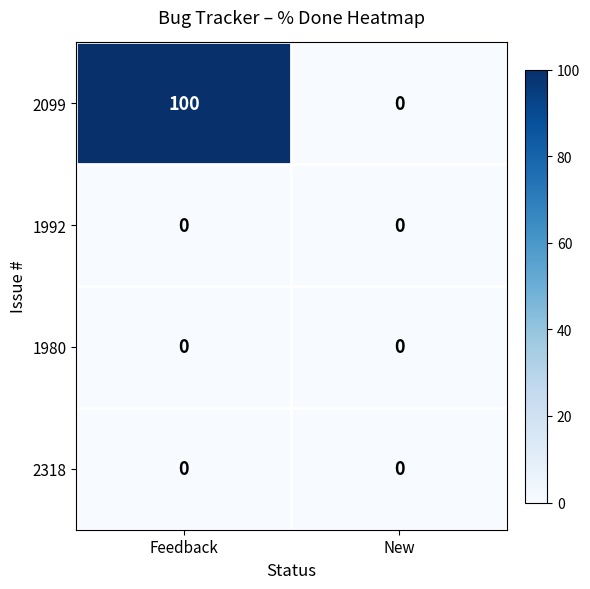

What is the greatest value displayed?

100